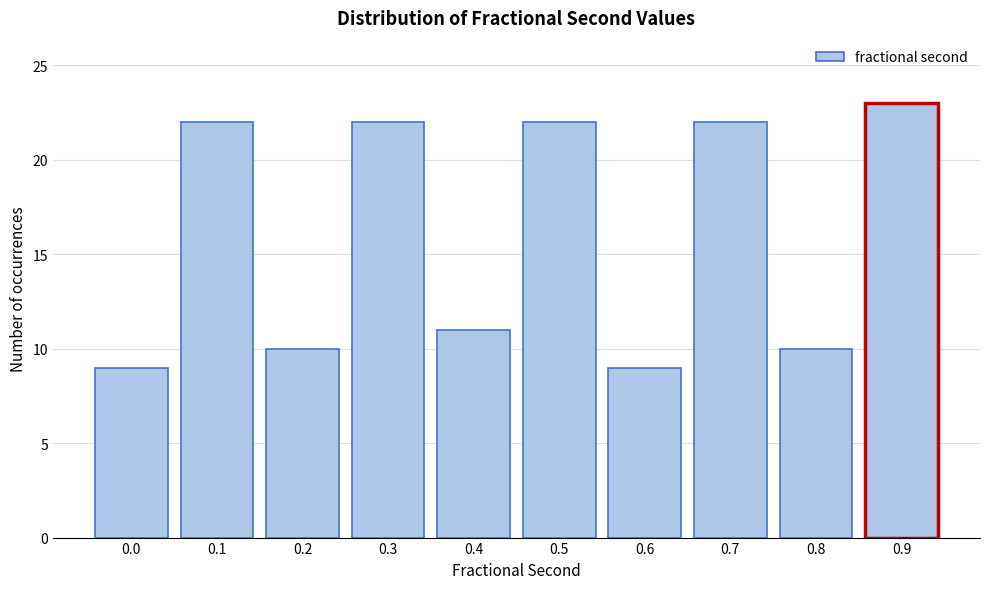

Reading right to left, transcribe all the data shown in this chart.

0.9=23	0.8=10	0.7=22	0.6=9	0.5=22	0.4=11	0.3=22	0.2=10	0.1=22	0.0=9